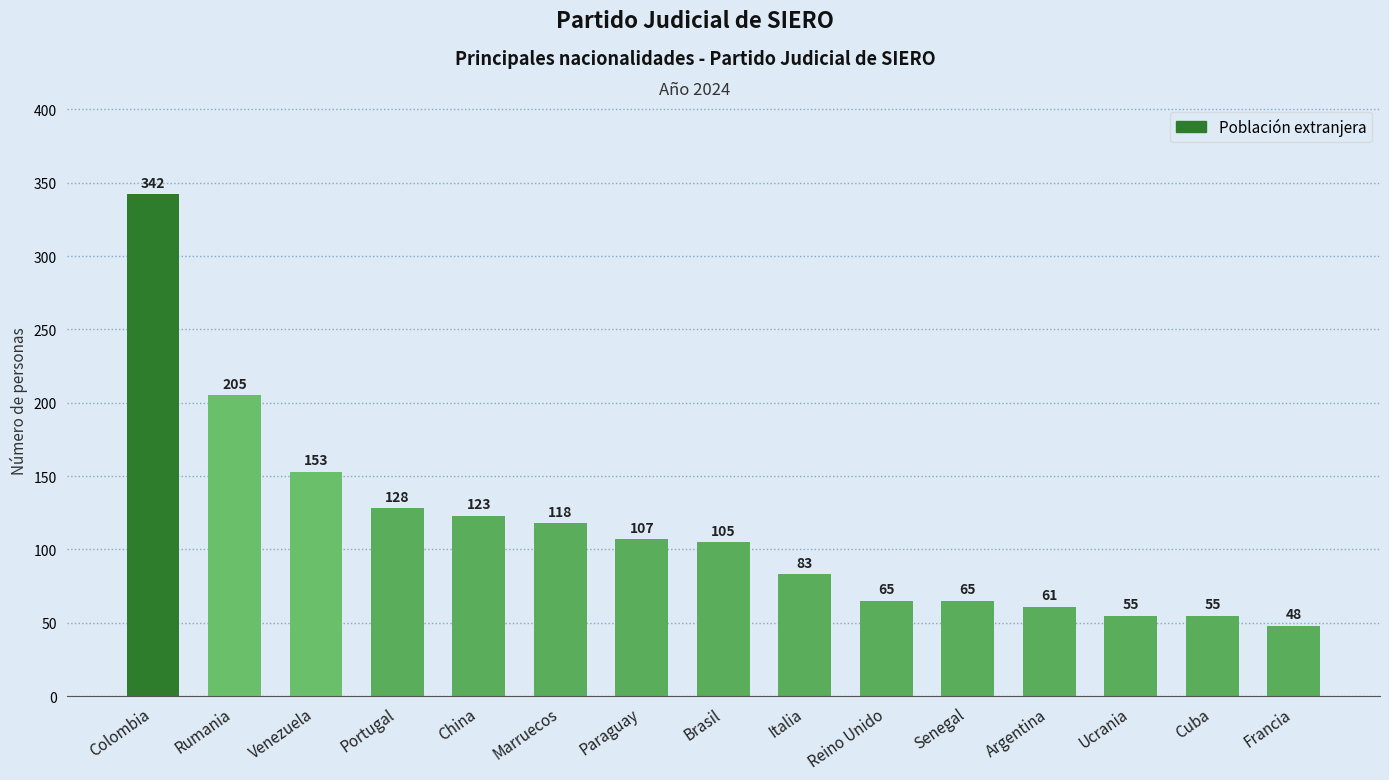

What is the sum of all values?

1713